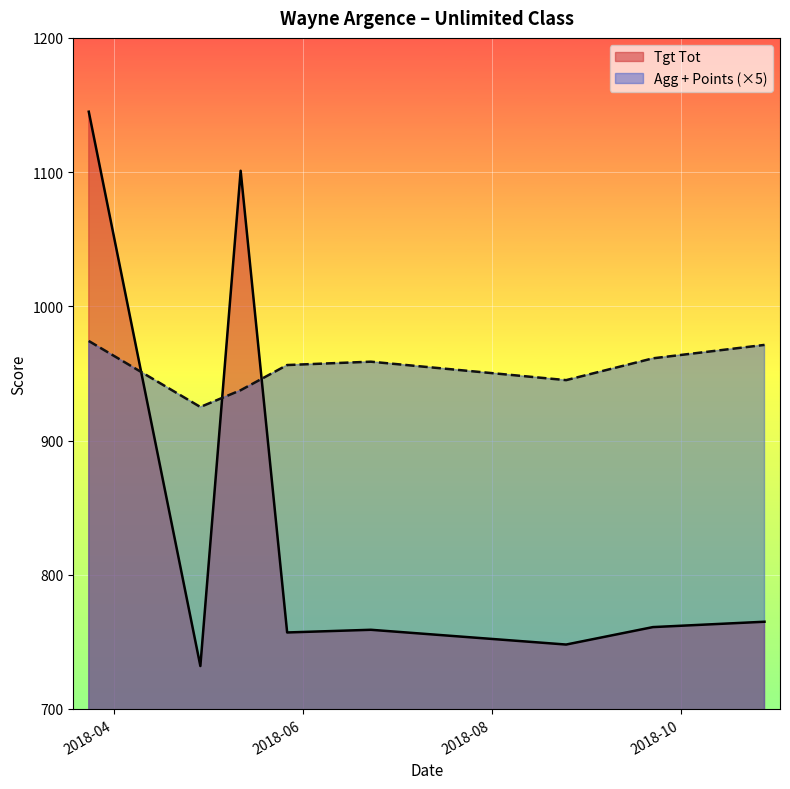

What are all the series names shown in the legend?

Tgt Tot, Agg + Points (×5)